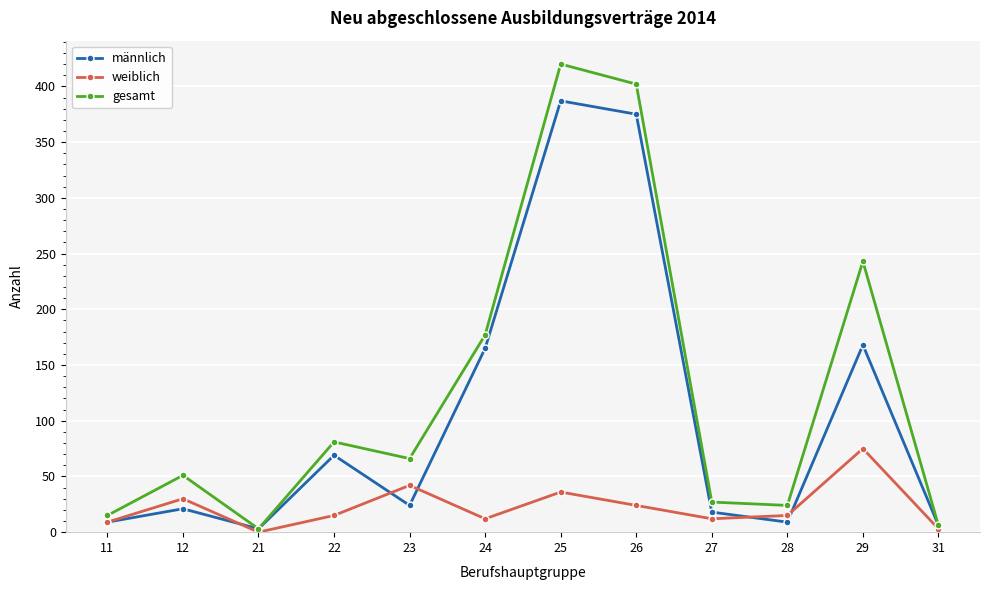

Reading right to left, what are all the values shown in this chart?

männlich: 31=6	29=168	28=9	27=18	26=375	25=387	24=165	23=24	22=69	21=3	12=21	11=9
weiblich: 31=3	29=75	28=15	27=12	26=24	25=36	24=12	23=42	22=15	21=0	12=30	11=9
gesamt: 31=6	29=243	28=24	27=27	26=402	25=420	24=177	23=66	22=81	21=3	12=51	11=15